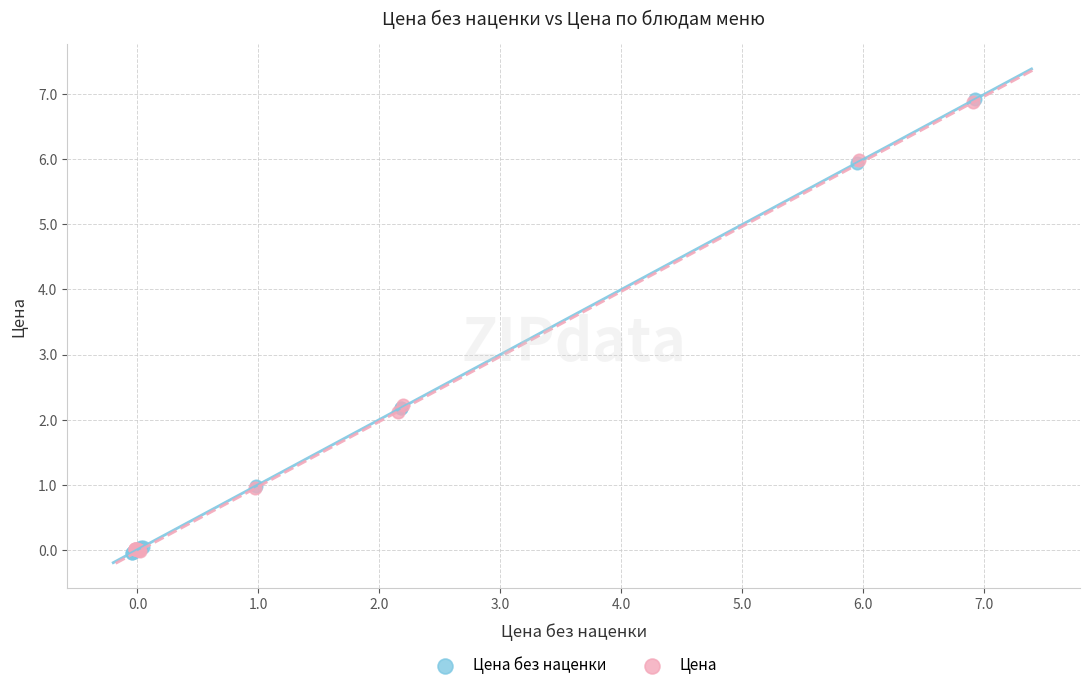

Which series has the widest spread of Y values?

Цена без наценки